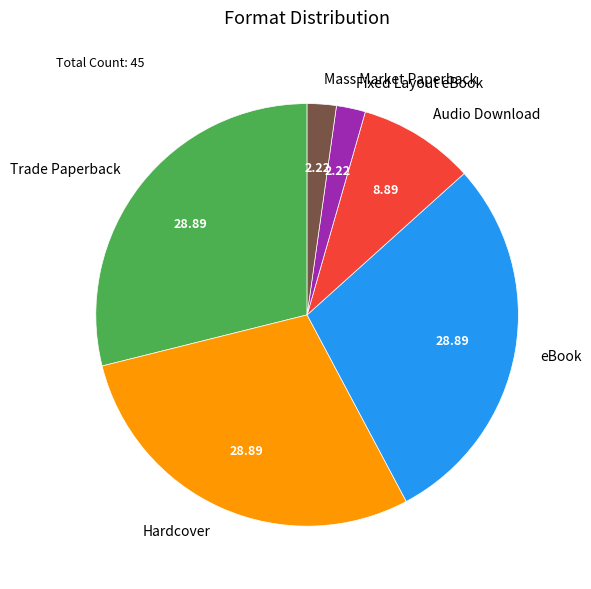

Approximately how many times larger is the value at Trade Paperback compared to Audio Download?

3.2